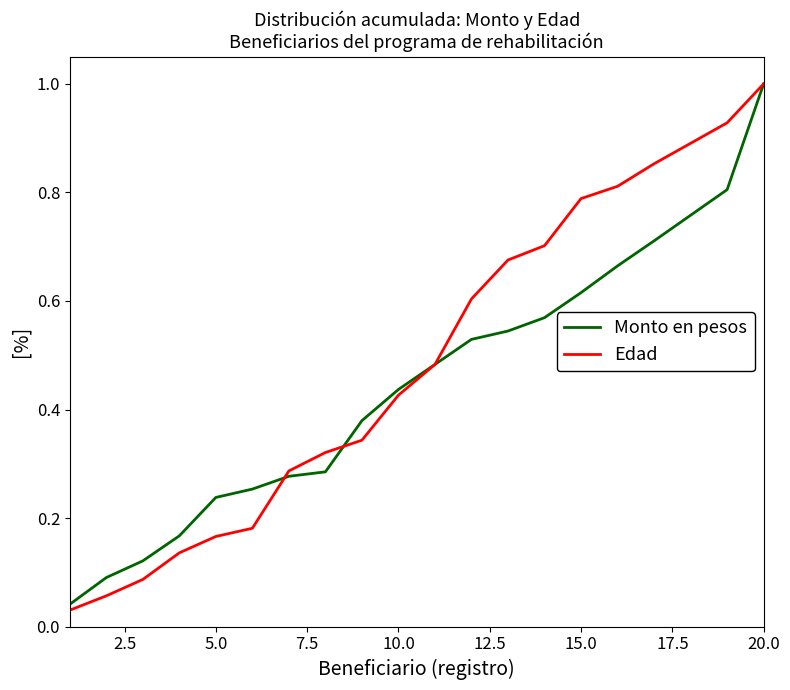

What is the maximum value for Monto en pesos?

1.0